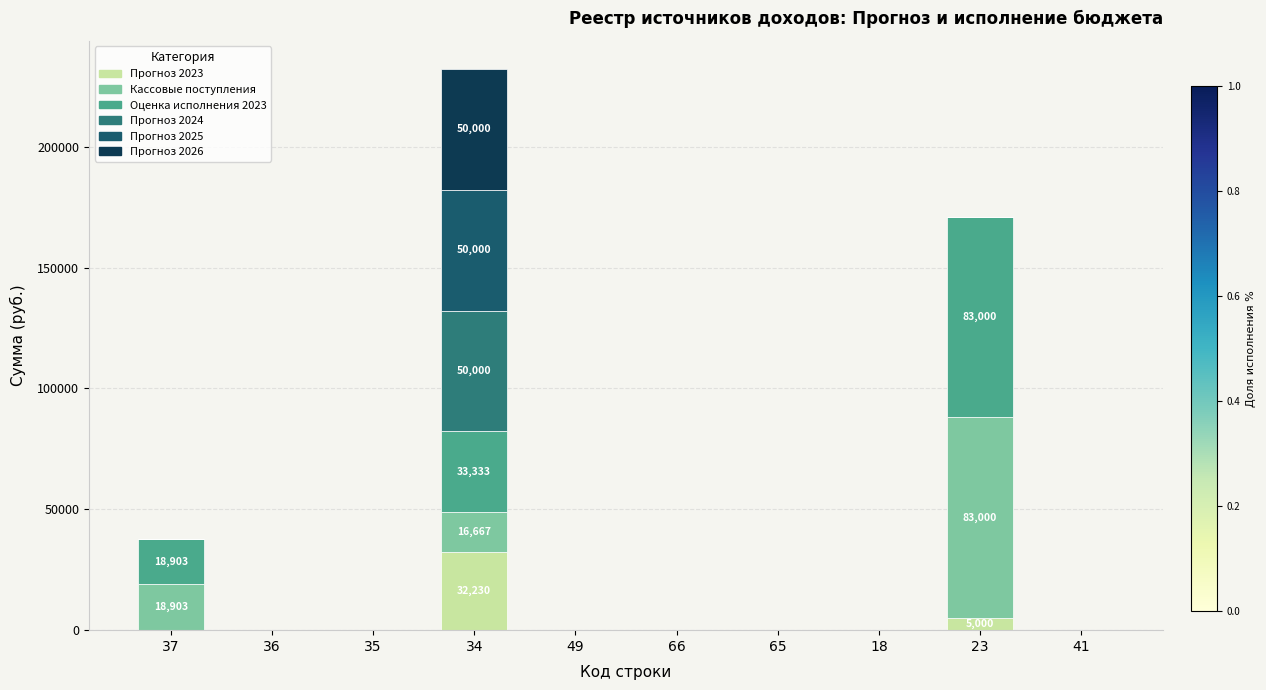

What is the sum of all Прогноз 2023 values?

37230.0